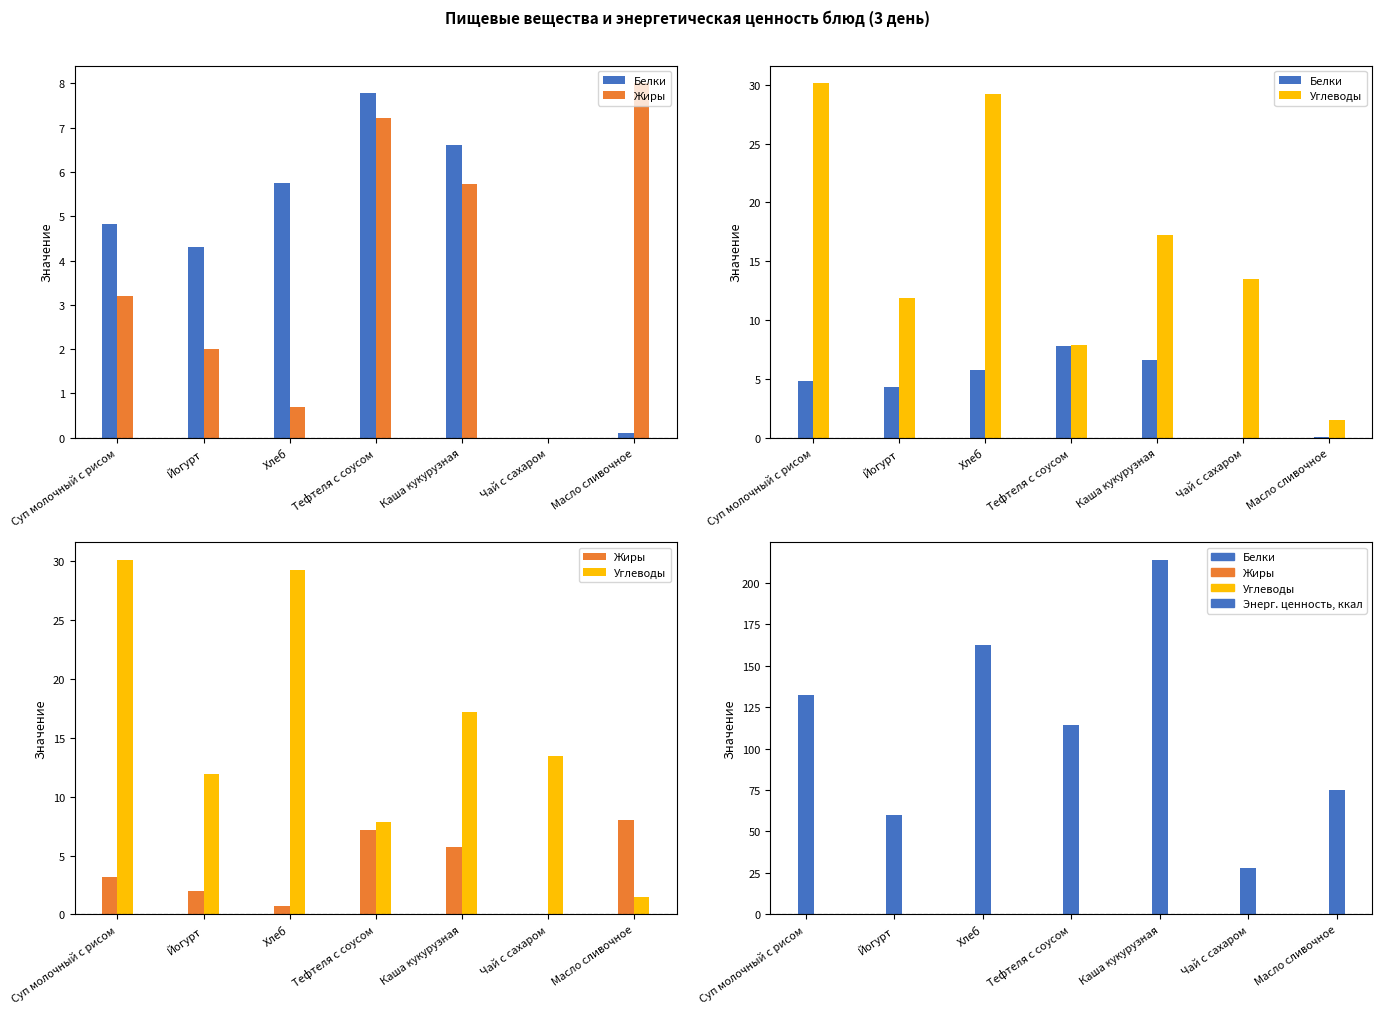

The Жиры series shows 5.5 at Суп молочный с рисом. True or false?

False